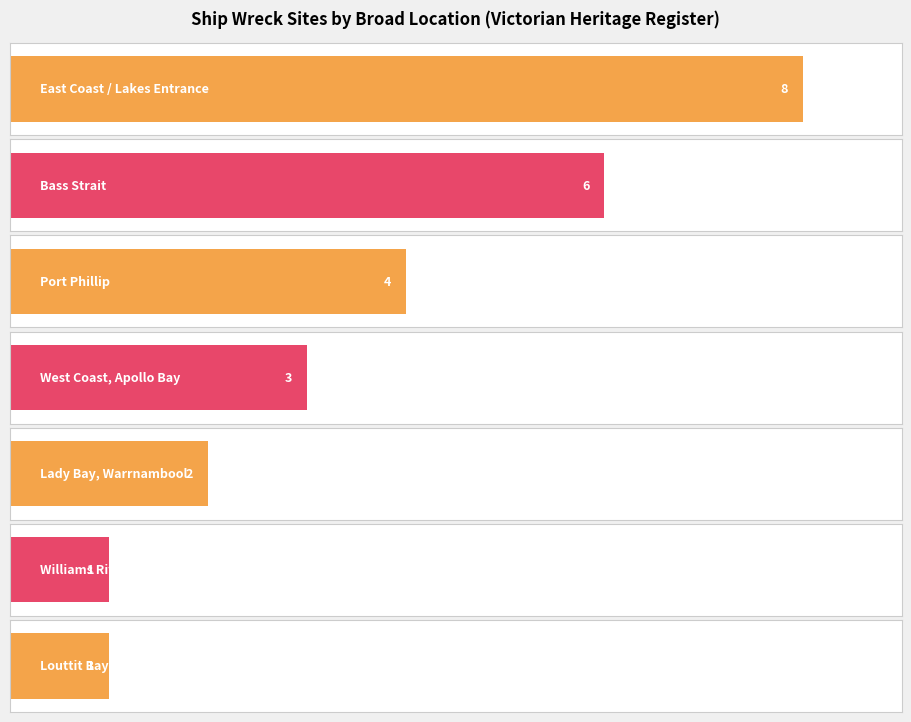

What value does the data have at Lady Bay, Warrnambool?

2